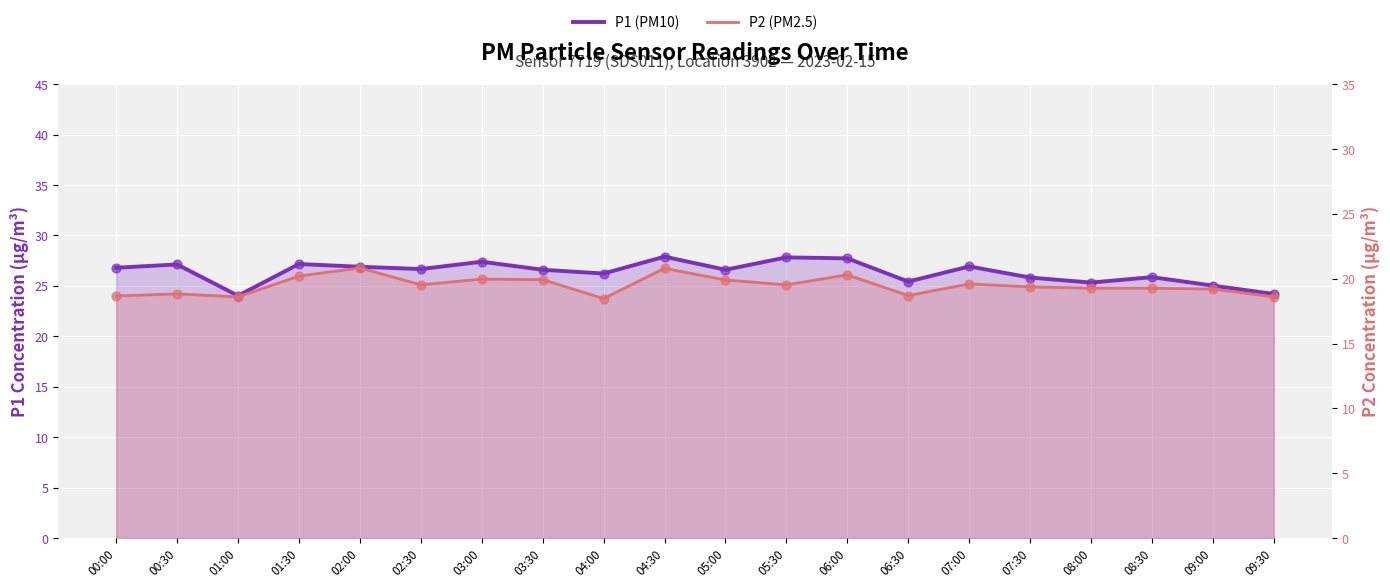

Which series has the largest total across all categories?

P1 (PM10)